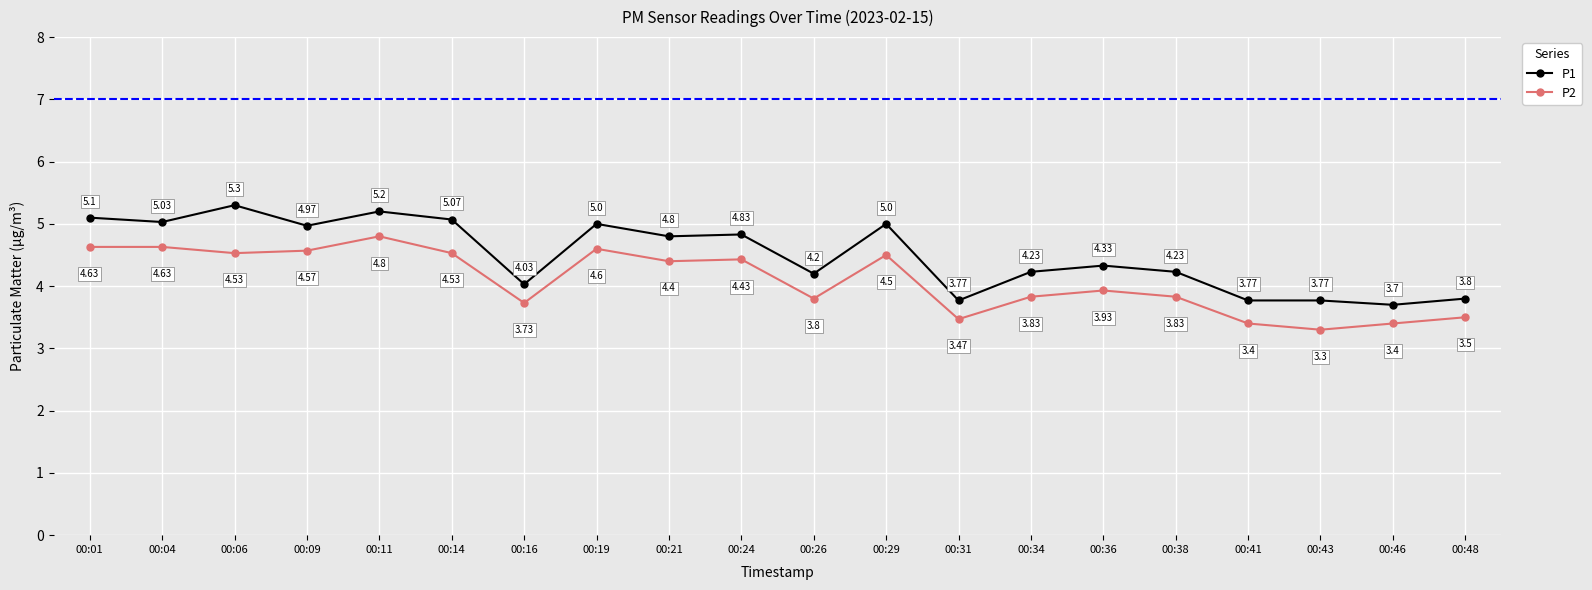

The value of P1 at 00:31 is 2.3. True or false?

False